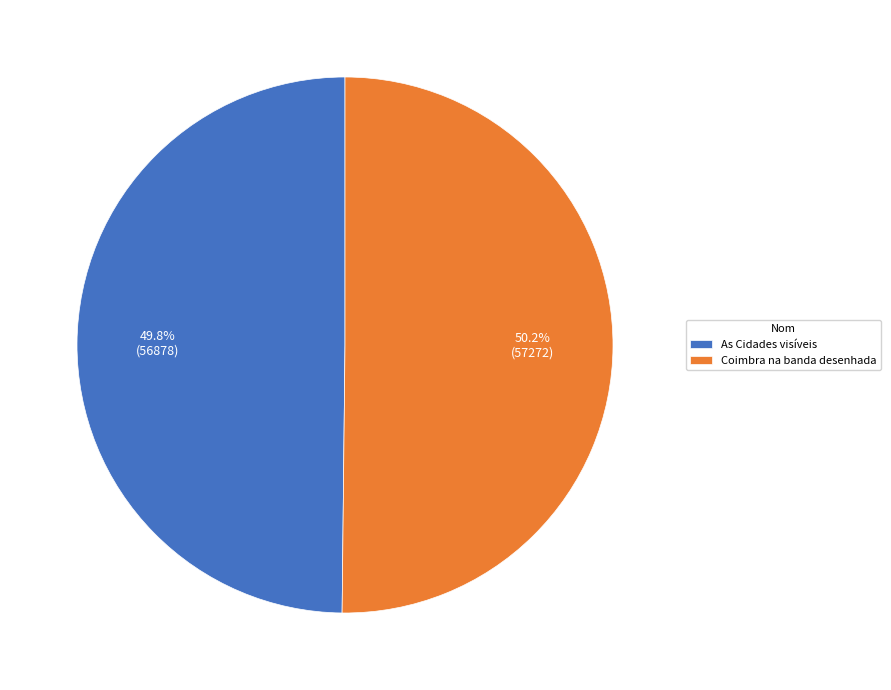

What is the ratio of the value at As Cidades visíveis to the value at Coimbra na banda desenhada?

1.0